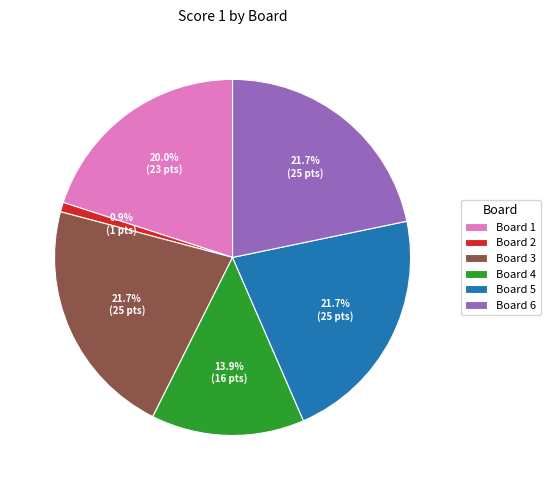

Count the number of slices in the pie.

6